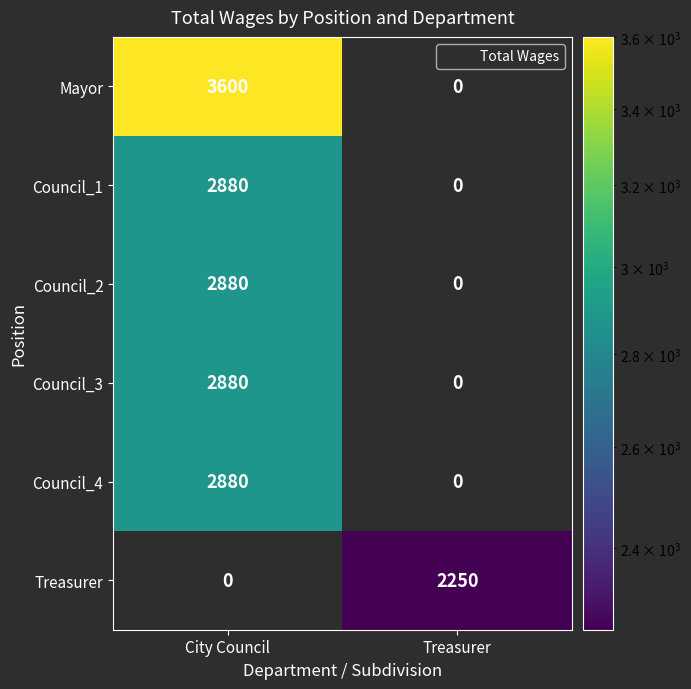

Is it true that Treasurer equals -1252 at City Council?

False